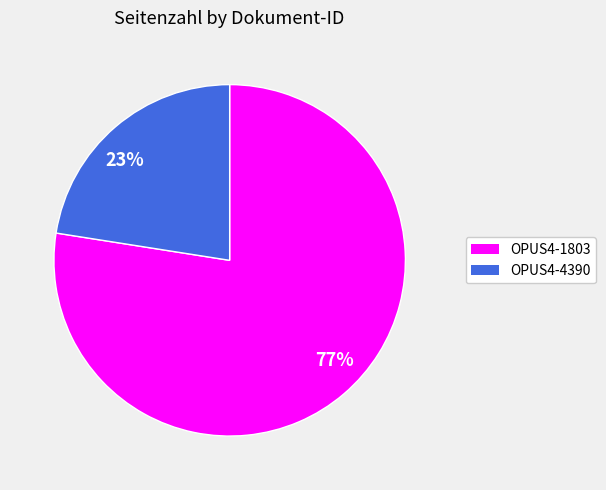

The 23% slice represents 10% of the pie. True or false?

False